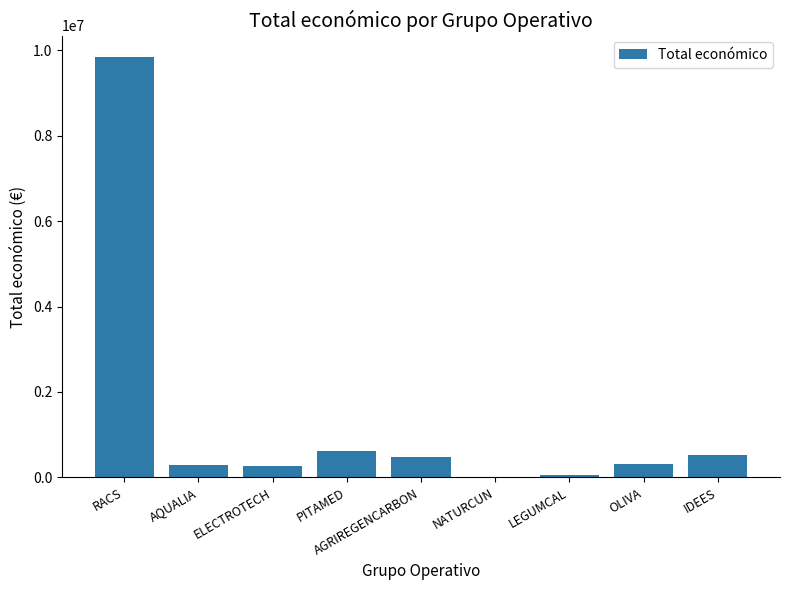

Read the value at OLIVA.

316131